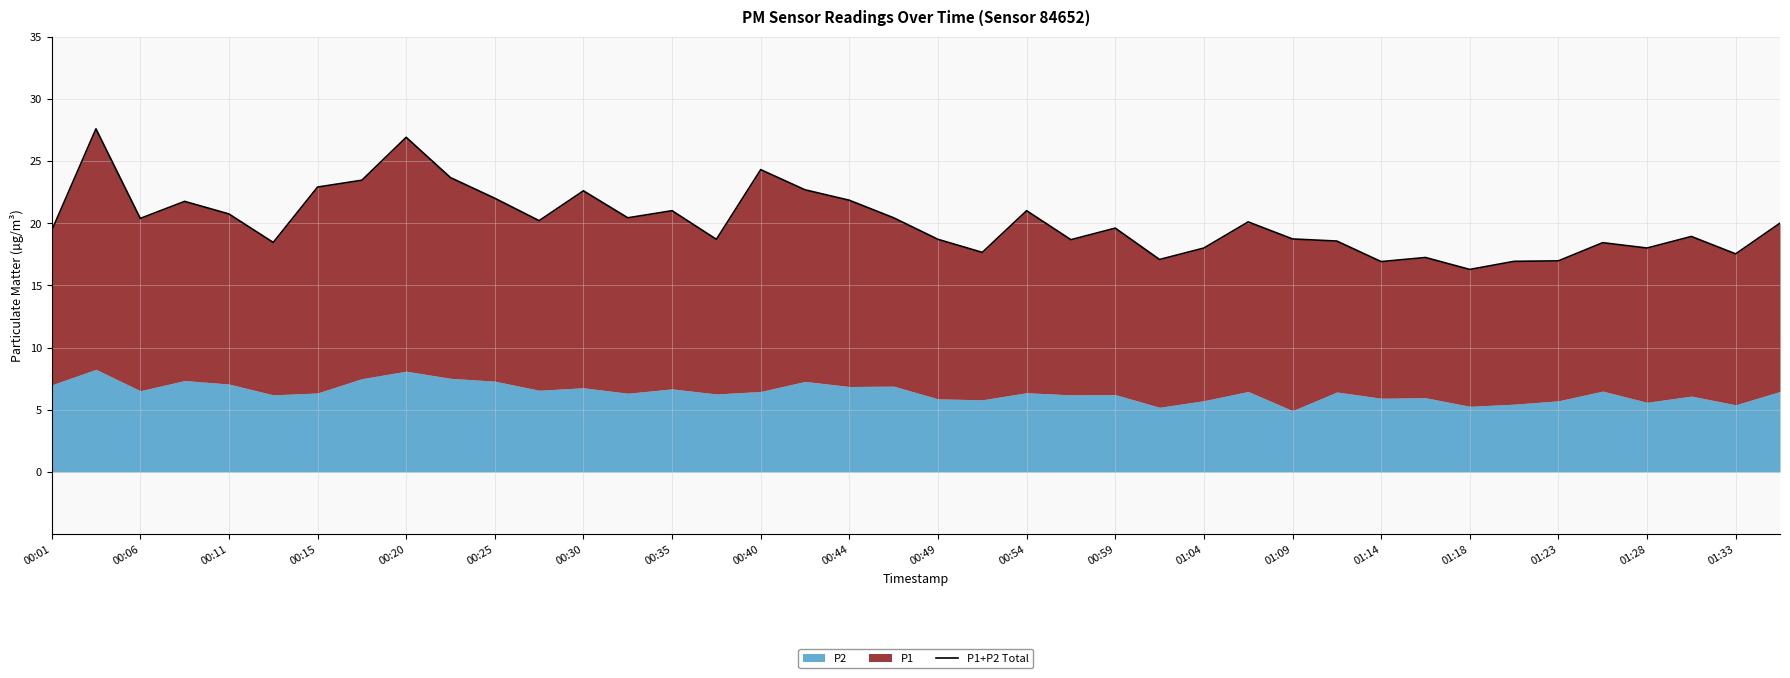

What is the difference between the maximum and minimum values?

11.3